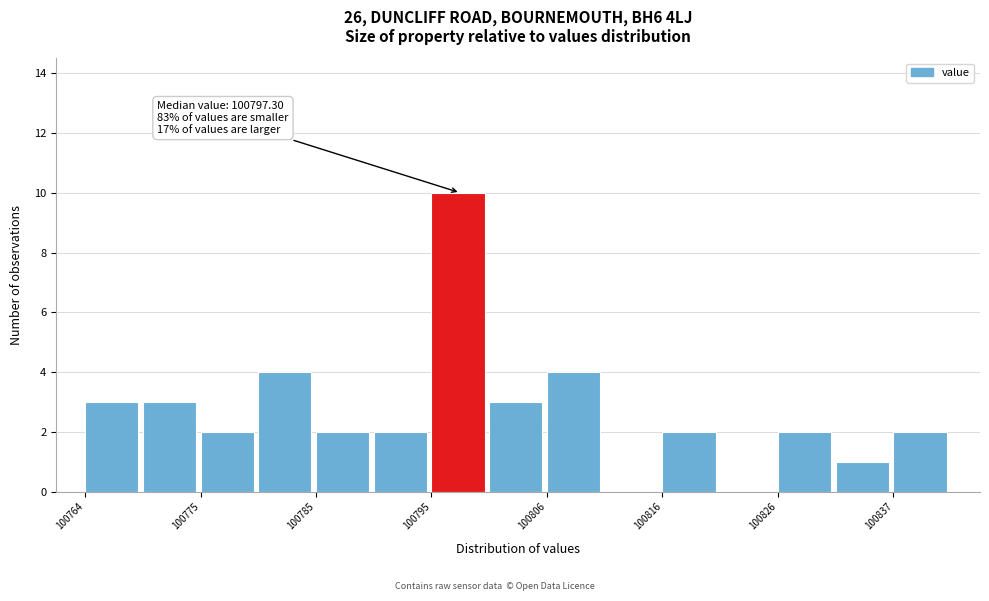

Around what value on the x-axis is the tallest bar? Give the approximate position of its centre, as read against the axis.

100798